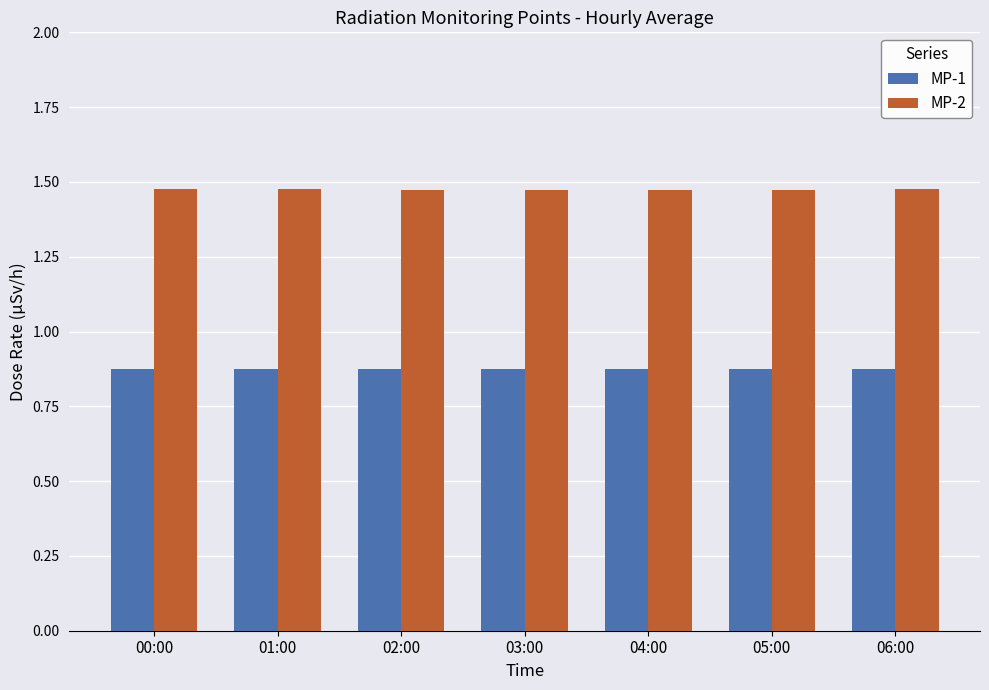

Is the value of MP-1 at 06:00 greater than the value of MP-2 at 05:00?

No